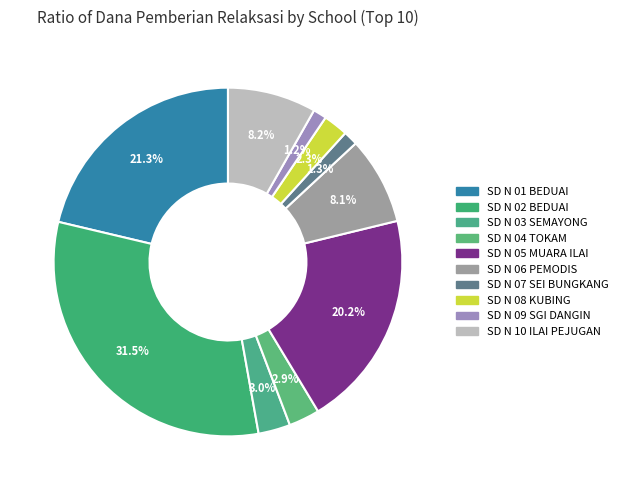

Which slice is the largest?

SD N 02 BEDUAI